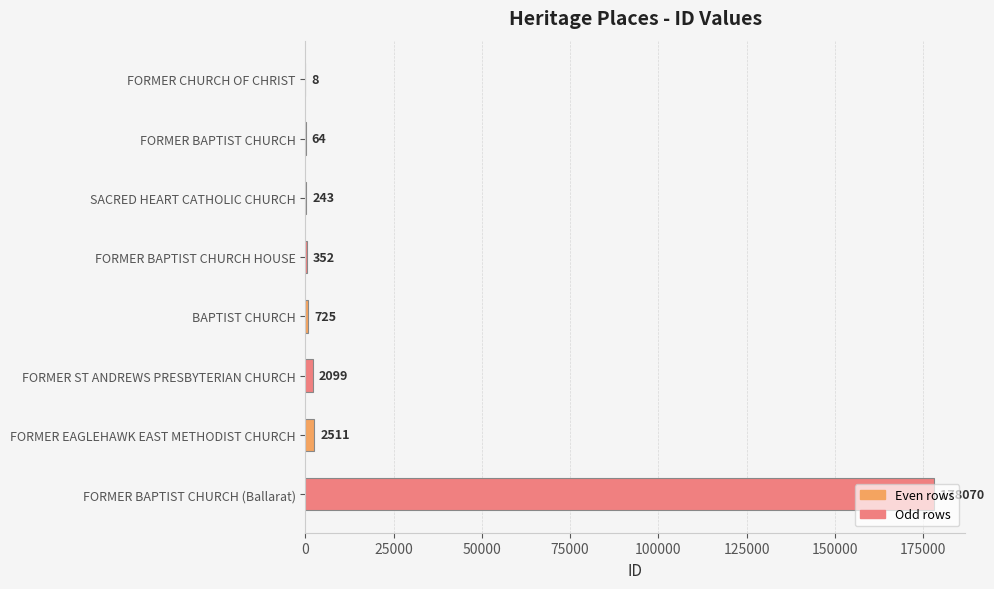

Which label corresponds to the largest value in the chart?

FORMER BAPTIST CHURCH (Ballarat)